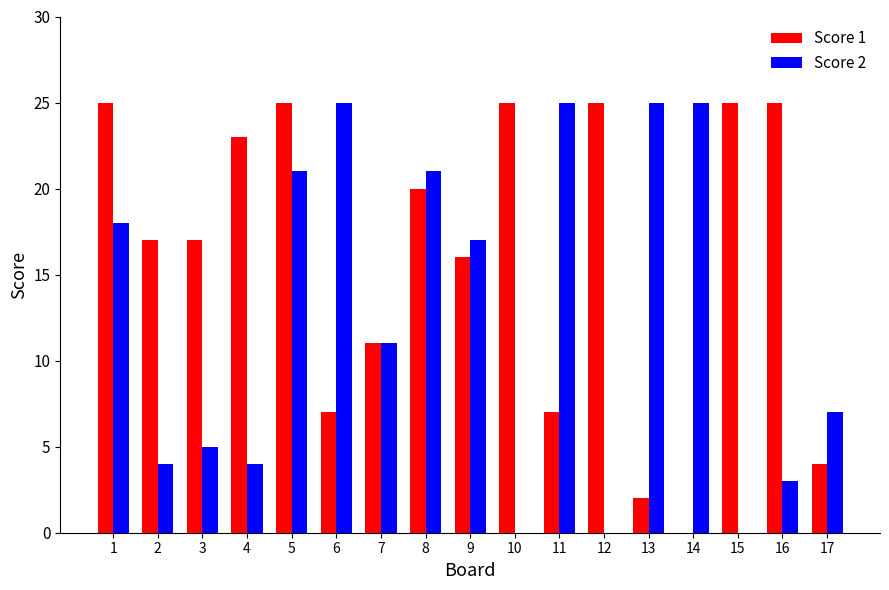

Reading left to right, what are all the values shown in this chart?

Score 1: 1=25	2=17	3=17	4=23	5=25	6=7	7=11	8=20	9=16	10=25	11=7	12=25	13=2	14=0	15=25	16=25	17=4
Score 2: 1=18	2=4	3=5	4=4	5=21	6=25	7=11	8=21	9=17	10=0	11=25	12=0	13=25	14=25	15=0	16=3	17=7